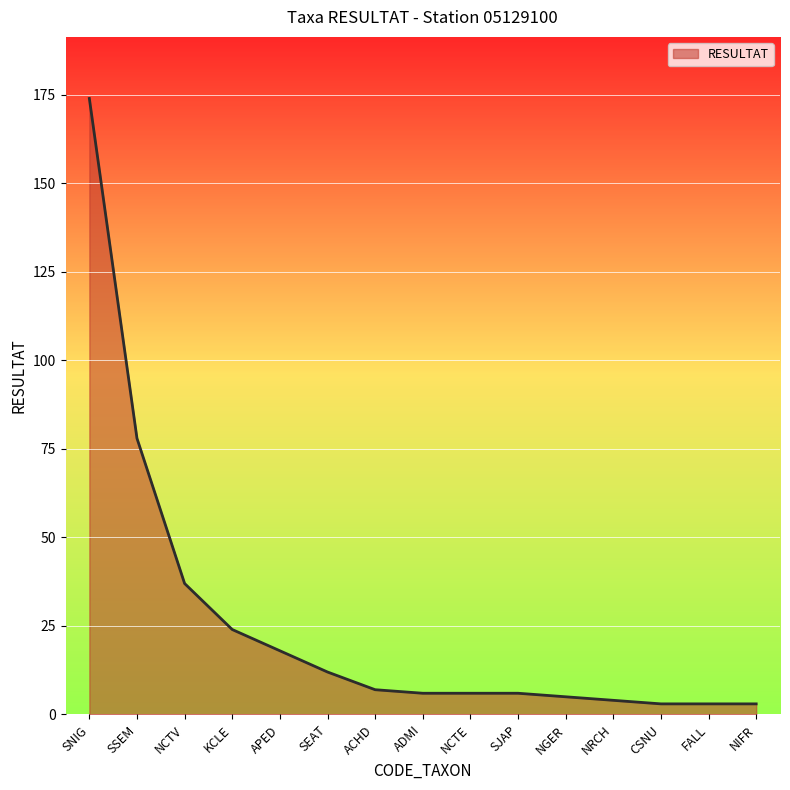

What position from the right is SJAP?

6